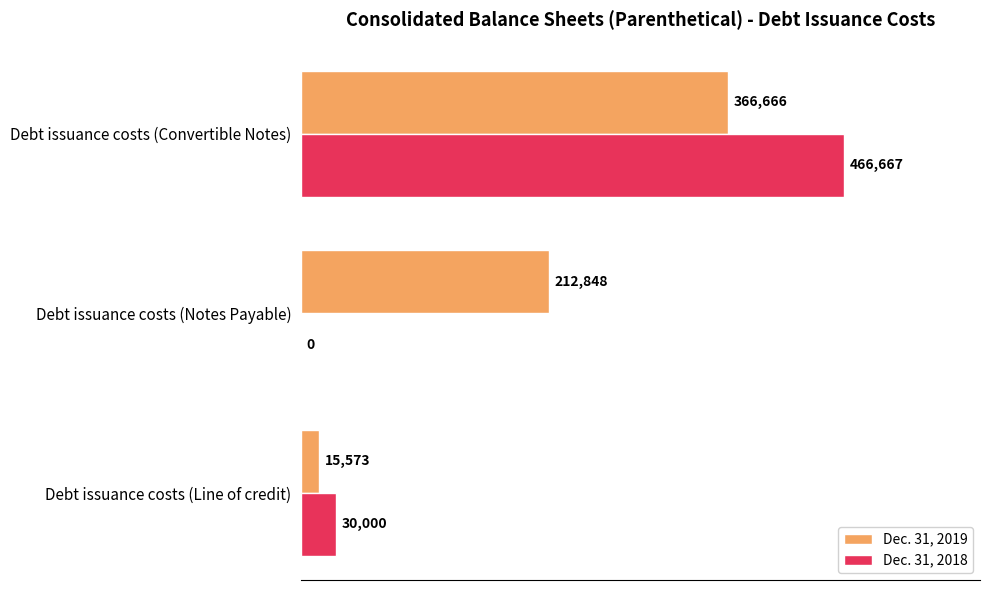

How many data points does each series have?

3